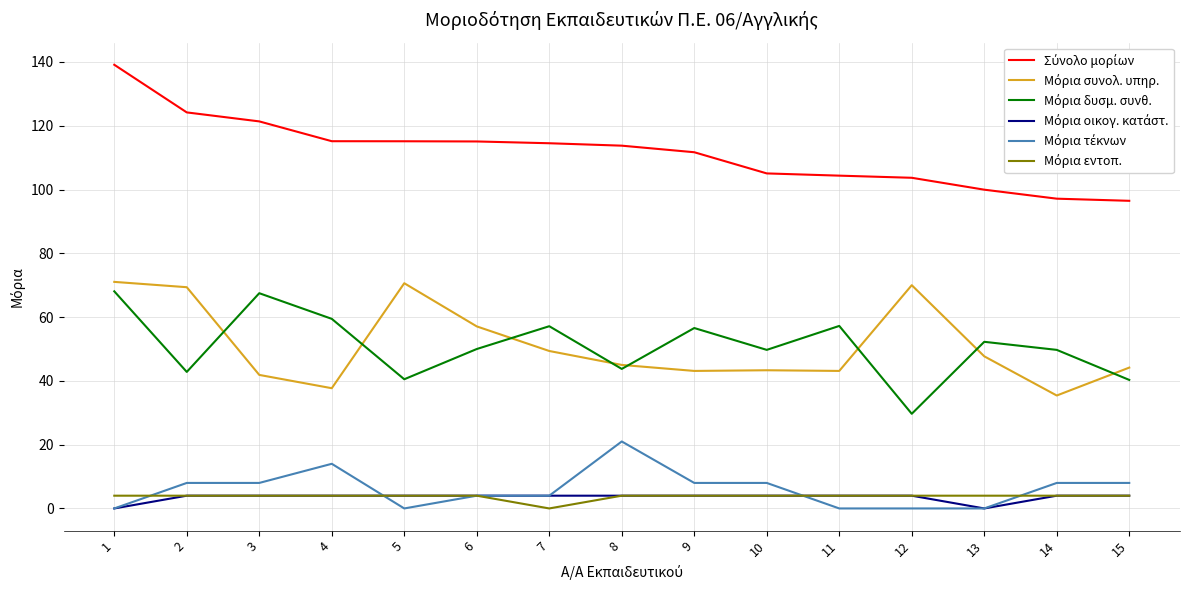

What is the total value across all series at 3?

246.7